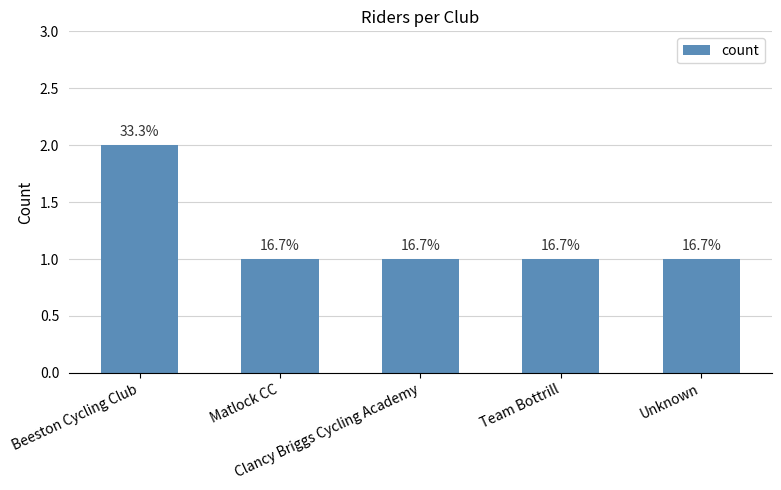

Rank the categories by value from highest to lowest.

Beeston Cycling Club, Matlock CC, Clancy Briggs Cycling Academy, Team Bottrill, Unknown